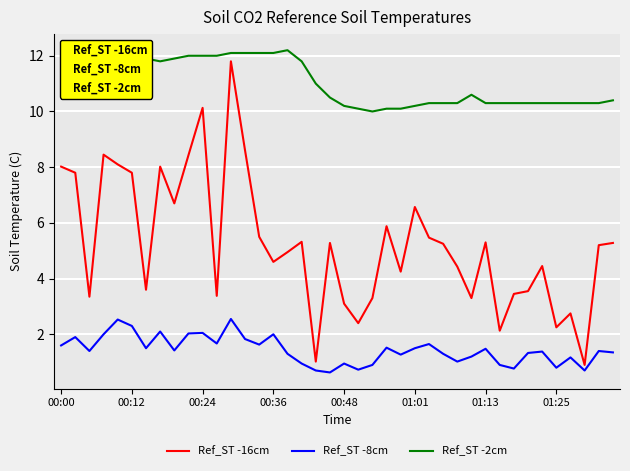

List the series in order of their overall mean, lowest first.

Ref_ST -8cm, Ref_ST -16cm, Ref_ST -2cm